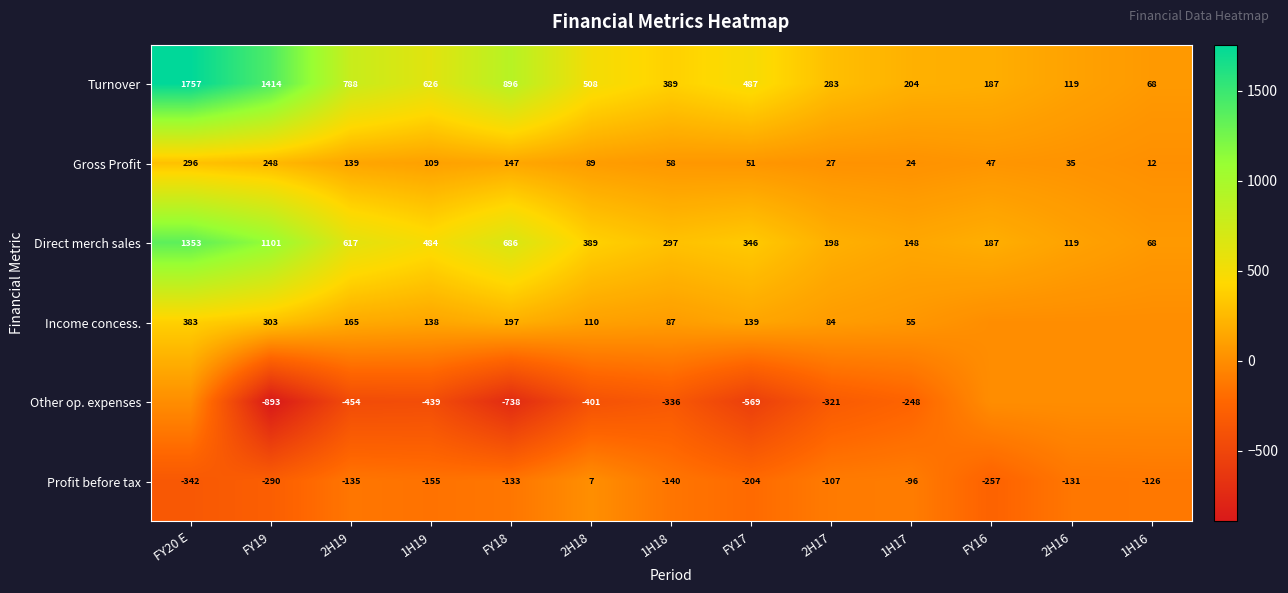

How many values in Profit before tax are above zero?

1